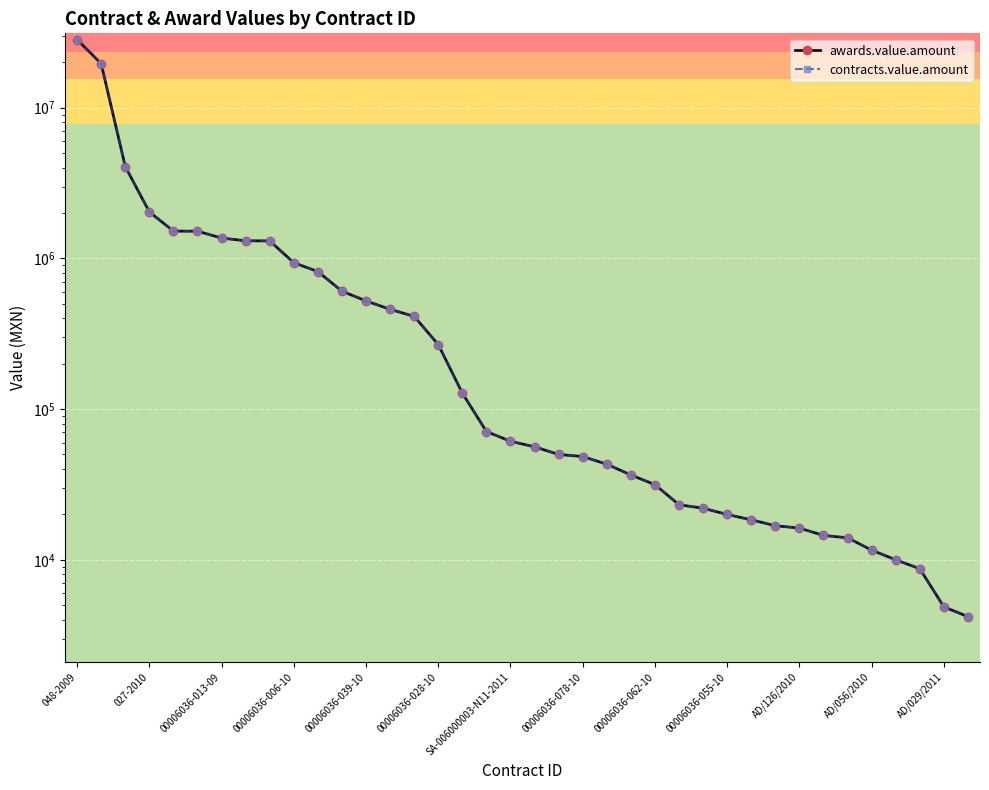

What is the difference between the awards.value.amount values at 19 and 00006036-078-10?

1252233.8